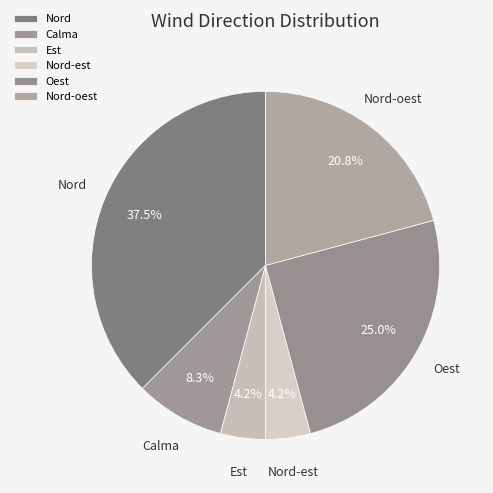

Does any single category account for the majority?

No